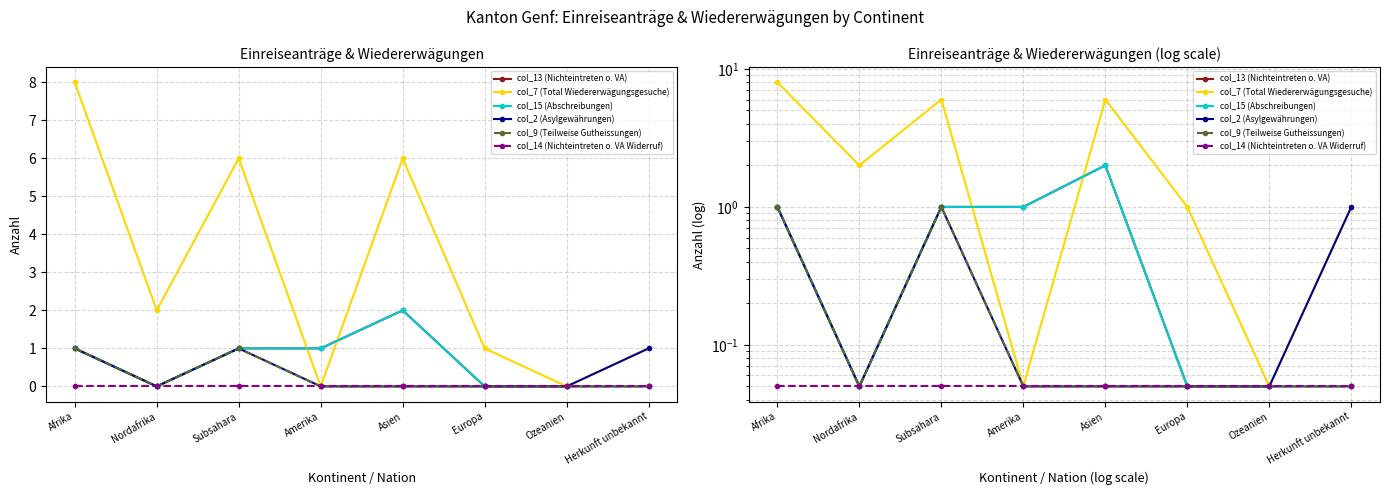

What are all the series names shown in the legend?

col_13 (Nichteintreten o. VA), col_7 (Total Wiedererwägungsgesuche), col_15 (Abschreibungen), col_2 (Asylgewährungen), col_9 (Teilweise Gutheissungen), col_14 (Nichteintreten o. VA Widerruf)